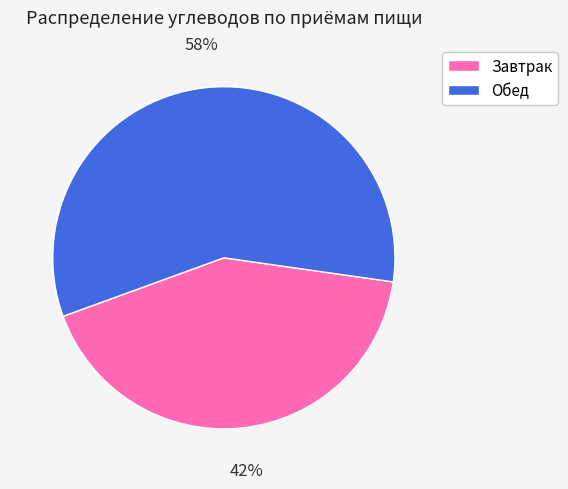

Combined, do Обед and Завтрак account for over 50%?

Yes